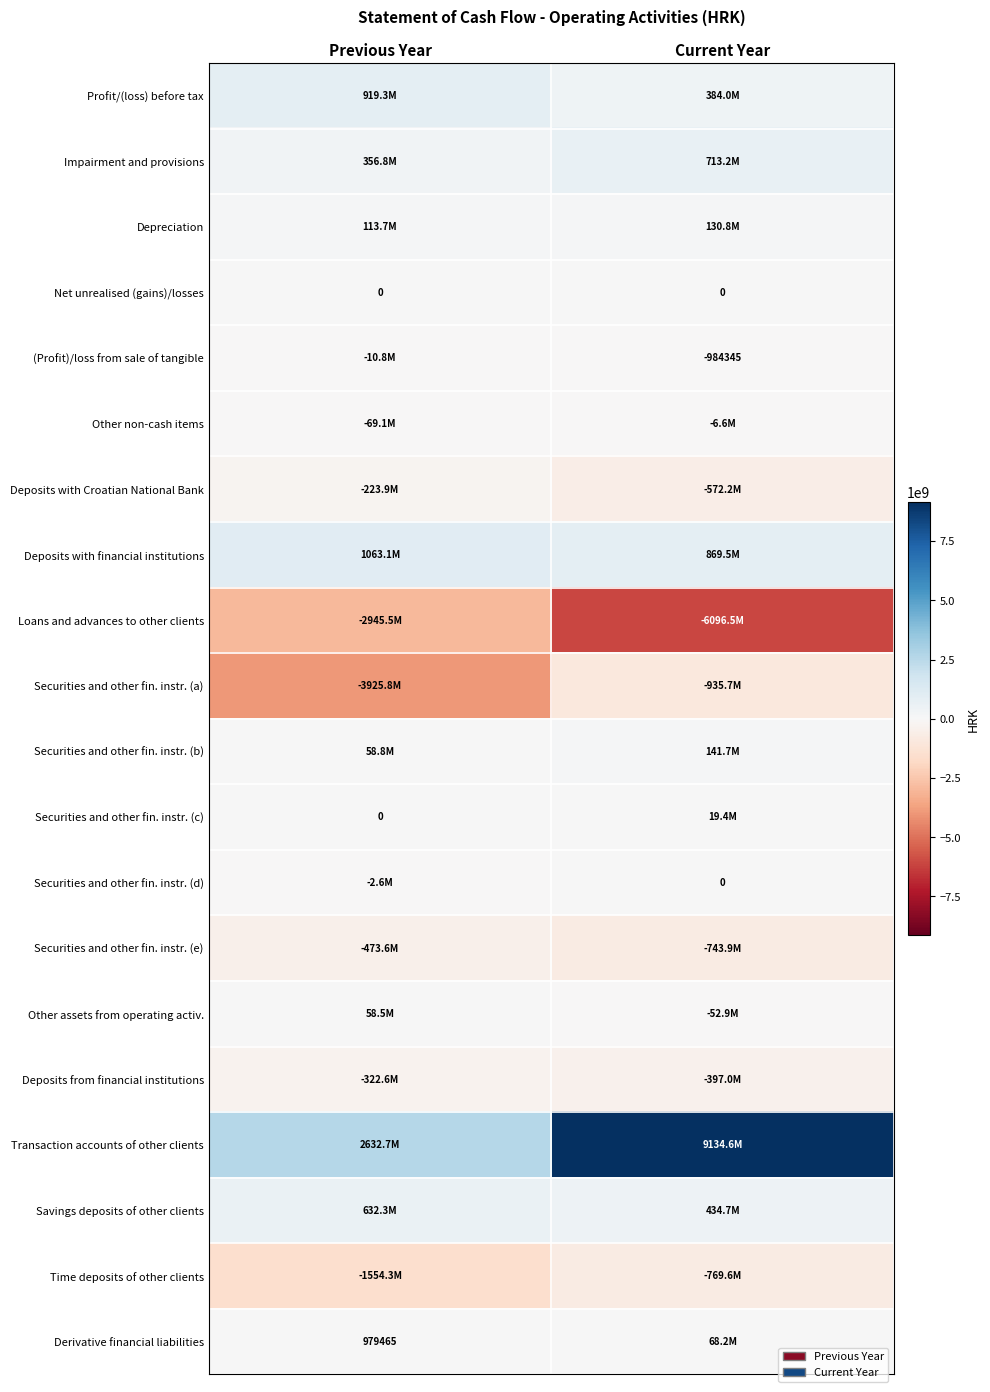

True or false: Savings deposits of other clients has a value of 169118327 at Previous Year.

False